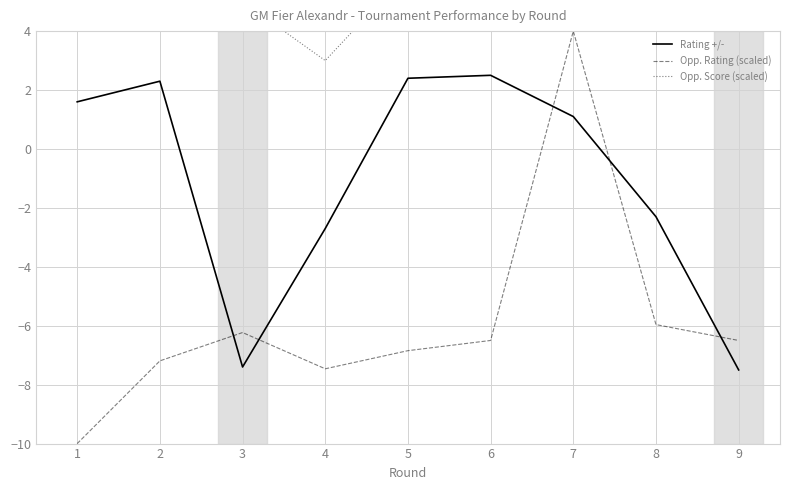

At which category is the sum across all series the highest?

7